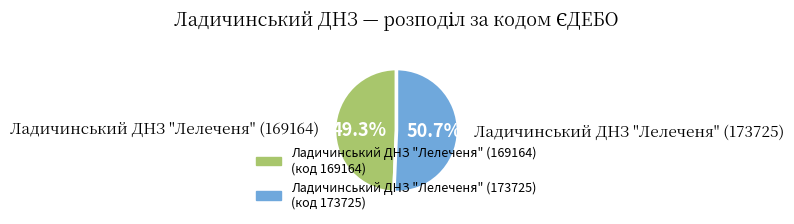

To the nearest percent, what portion does Ладичинський ДНЗ "Лелеченя" (169164) represent?

49%